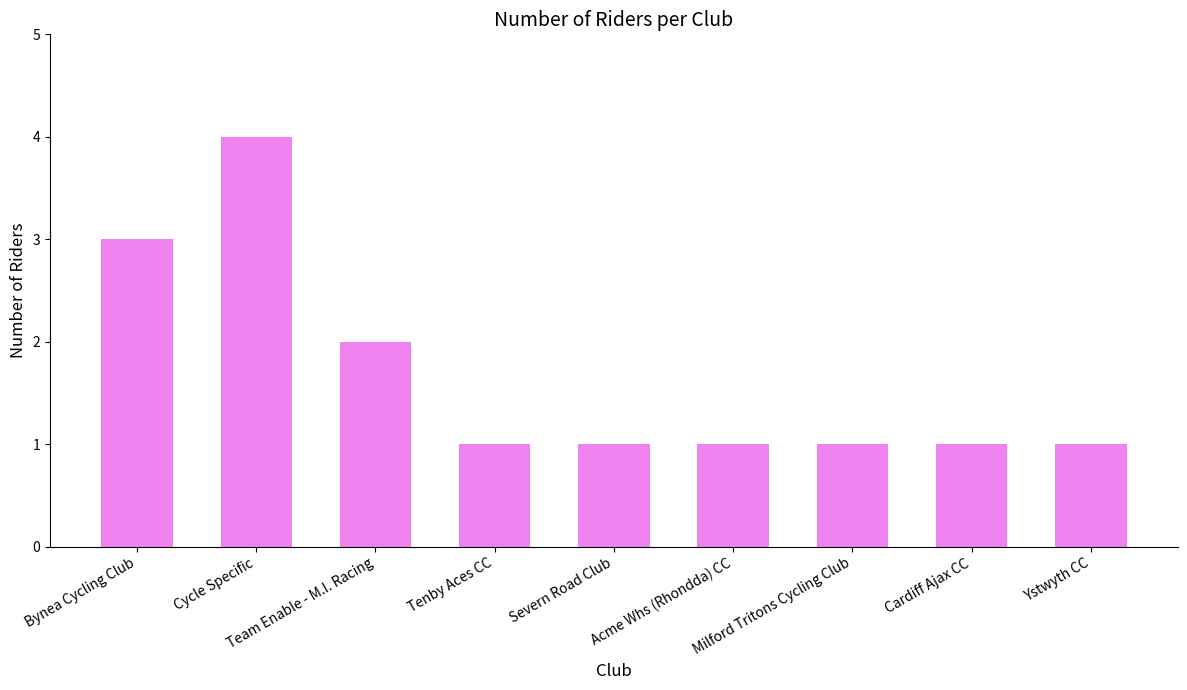

What is the label of the 3rd bar from the left?

Team Enable - M.I. Racing